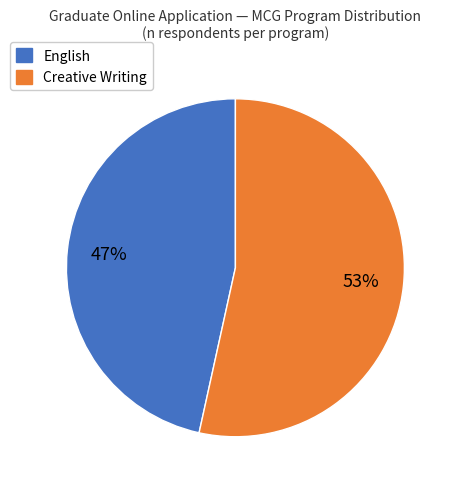

To the nearest percent, what is the average slice percentage?

50%